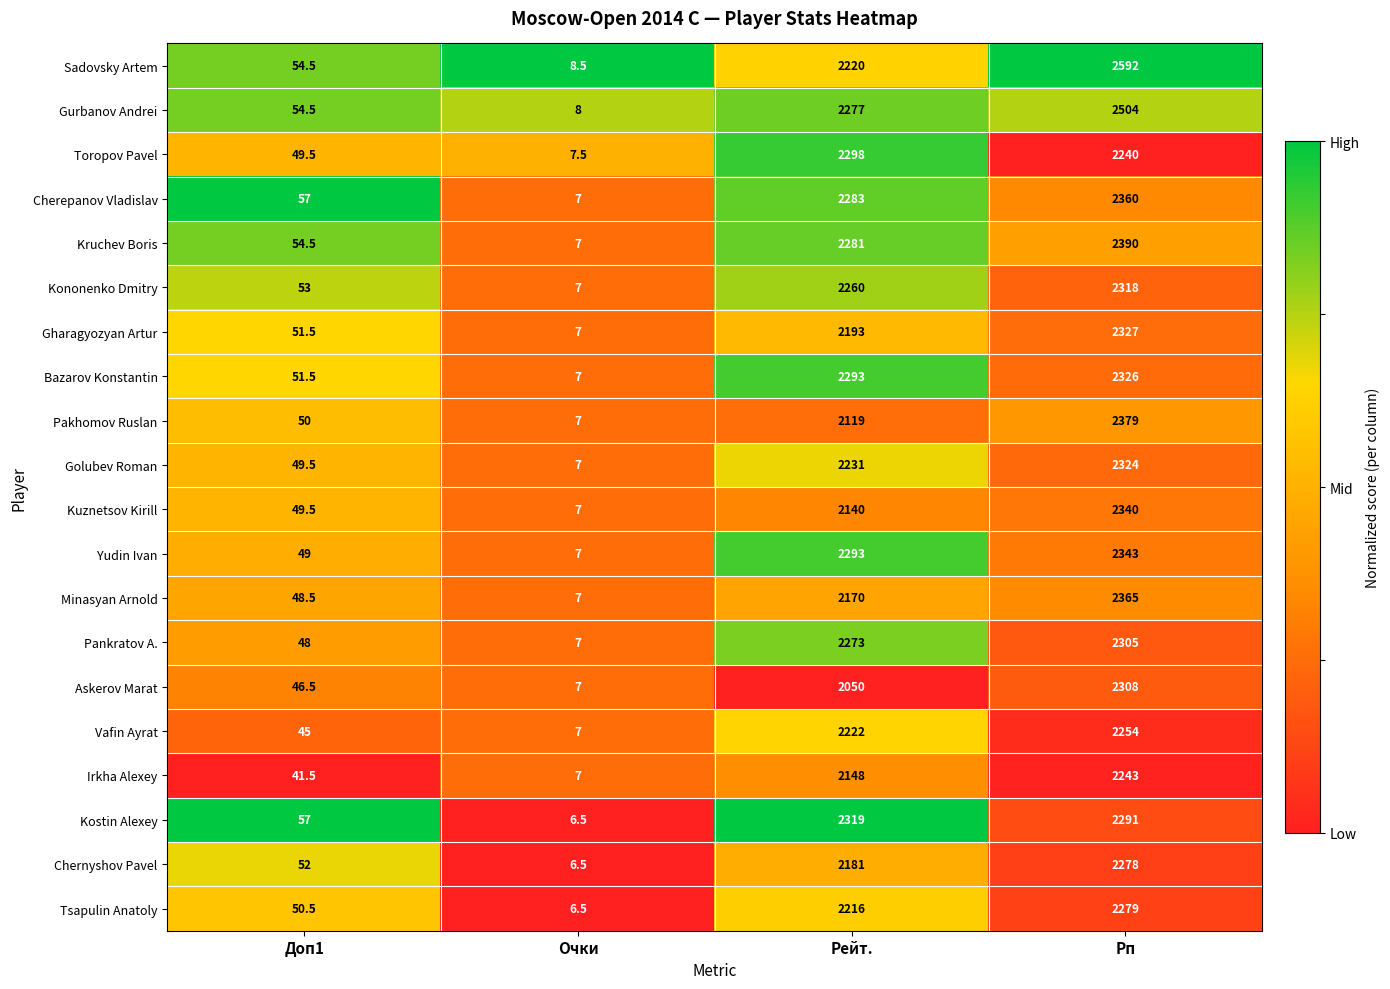

The value of Golubev Roman at Рейт. is 2231.0. True or false?

True